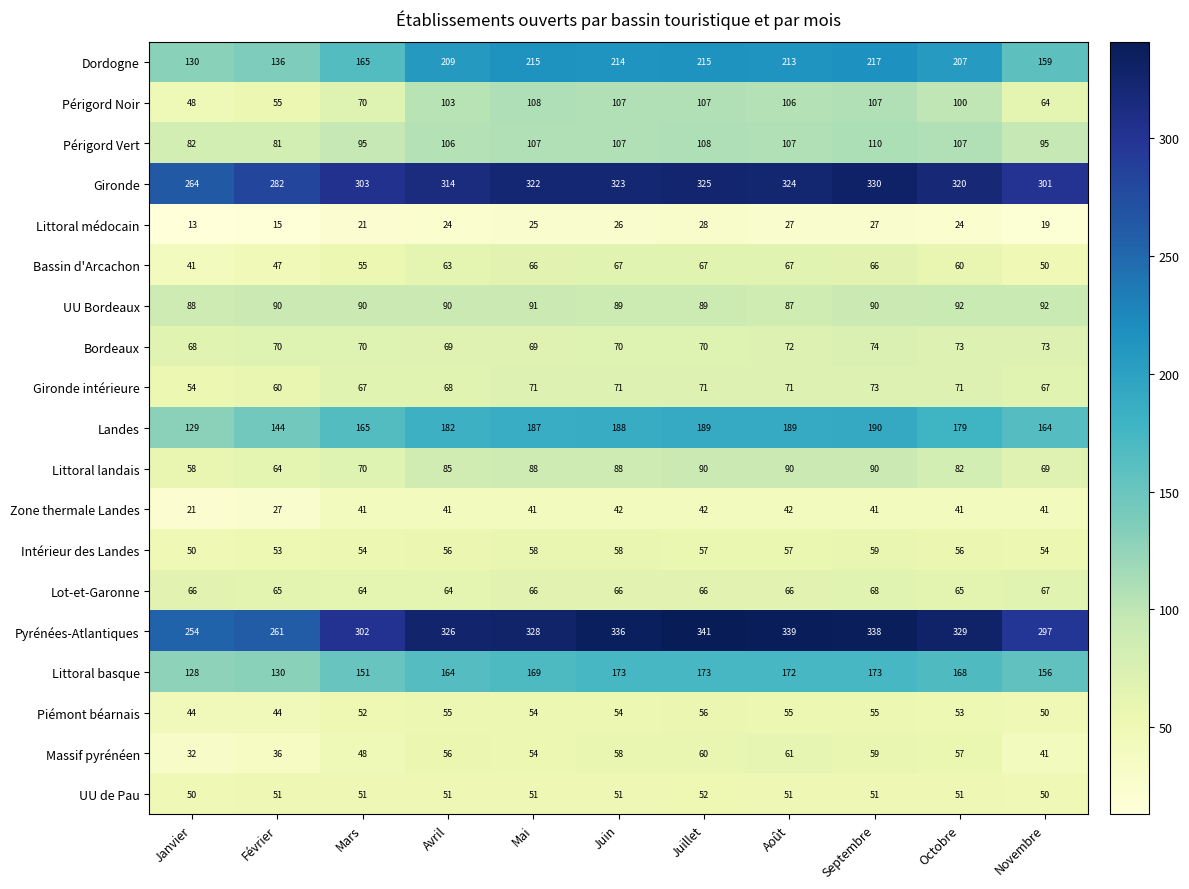

What is the total value across all series at Septembre?

2218